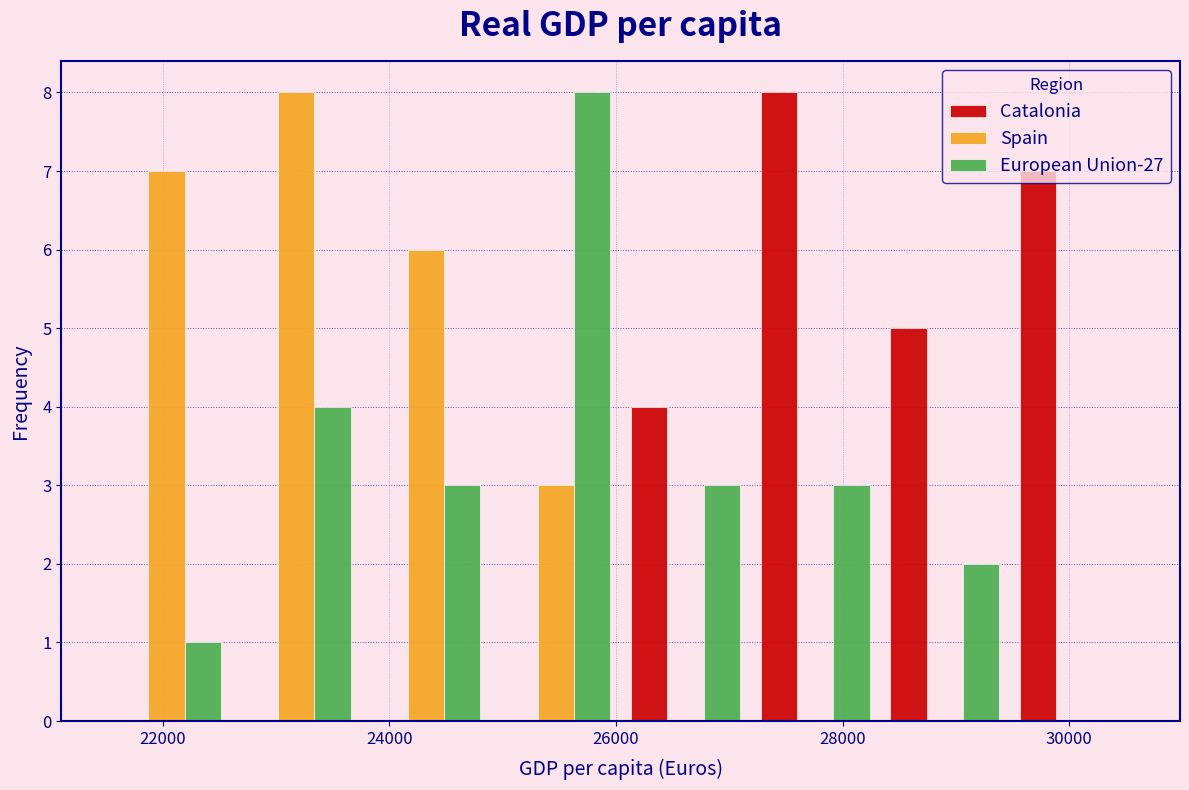

Reading left to right, transcribe this chart: for each range on the x-axis, give the height of each series' bar. Neither the bar edges nor the heights are printed on the chart, so give them approximately, as read against the axes.

21400 to 22600: Catalonia=0	Spain=7	European Union-27=1
22600 to 23800: Catalonia=0	Spain=8	European Union-27=4
23800 to 24800: Catalonia=0	Spain=6	European Union-27=3
24800 to 26000: Catalonia=0	Spain=3	European Union-27=8
26000 to 27200: Catalonia=4	Spain=0	European Union-27=3
27200 to 28400: Catalonia=8	Spain=0	European Union-27=3
28400 to 29400: Catalonia=5	Spain=0	European Union-27=2
29400 to 30600: Catalonia=7	Spain=0	European Union-27=0